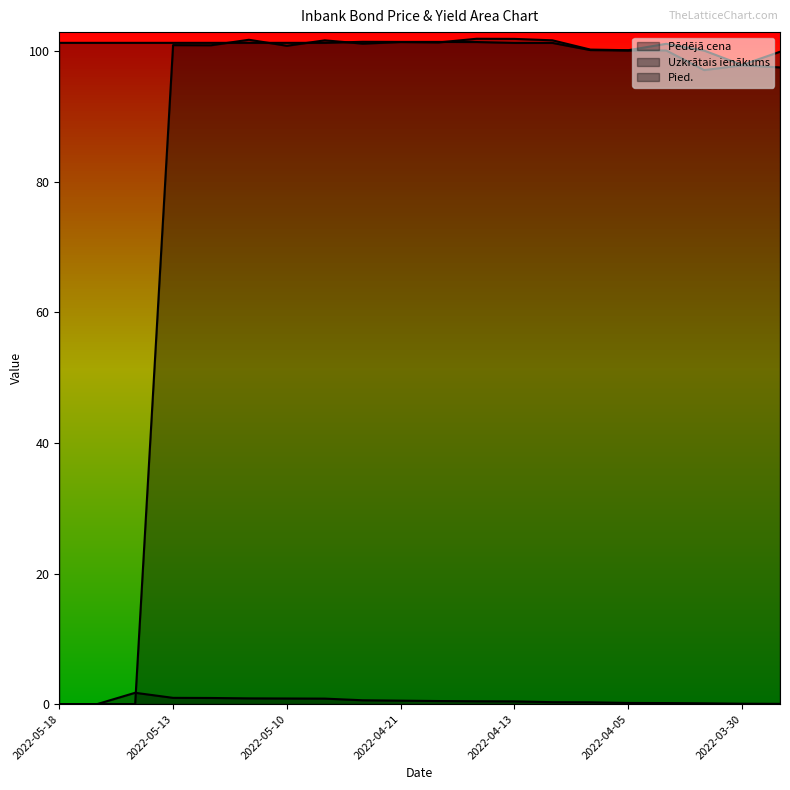

True or false: Pied. and Uzkrātais ienākums cross at least once.

True